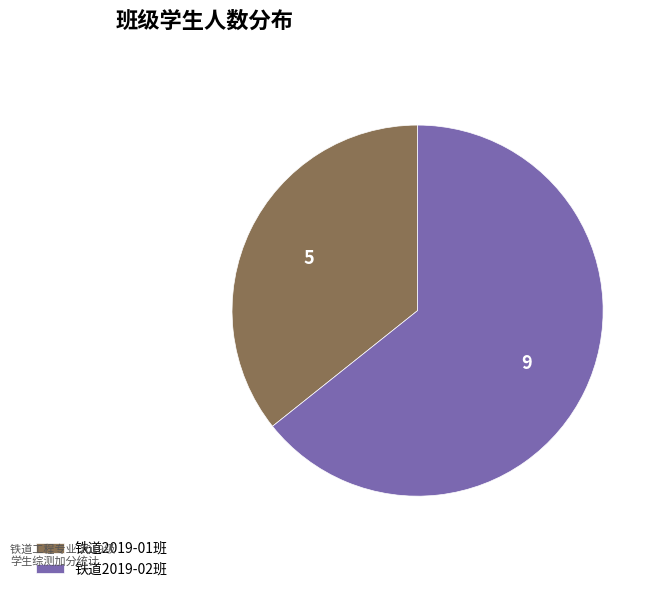

Approximately how many times larger is the value at 铁道2019-02班 compared to 铁道2019-01班?

1.8